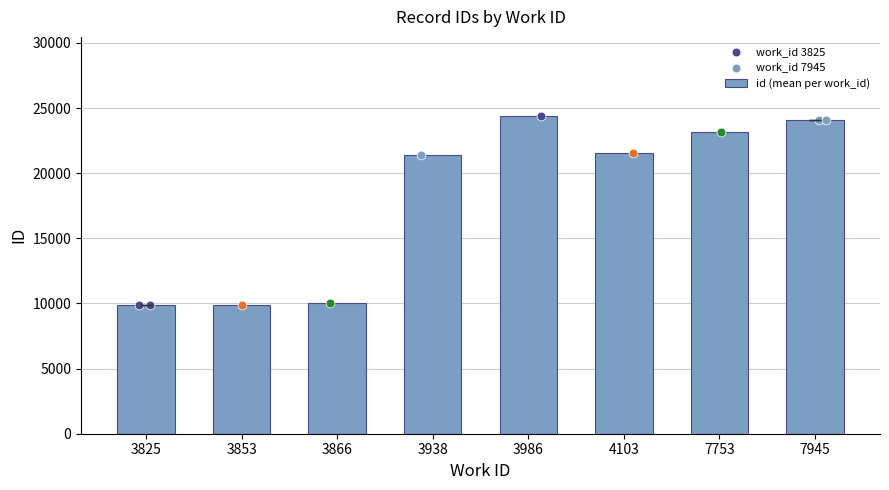

What is the change in value from 3825 to 7945?

+14237